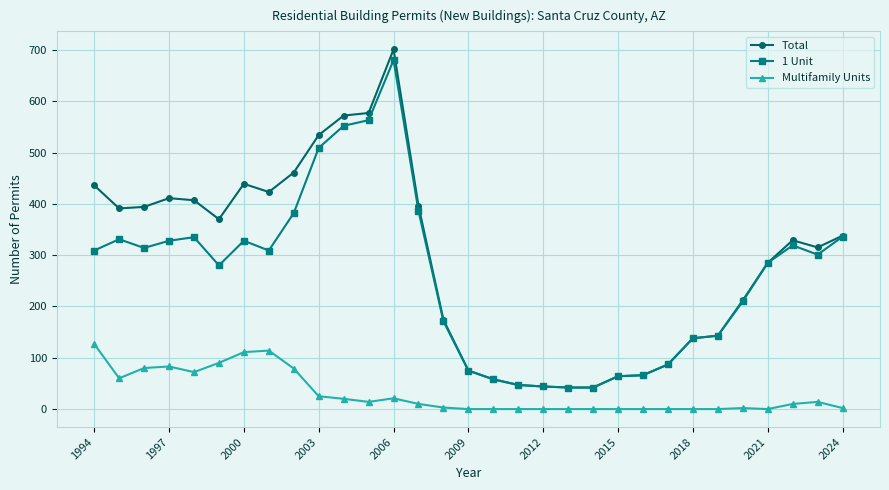

True or false: Multifamily Units and 1 Unit intersect in this chart.

False